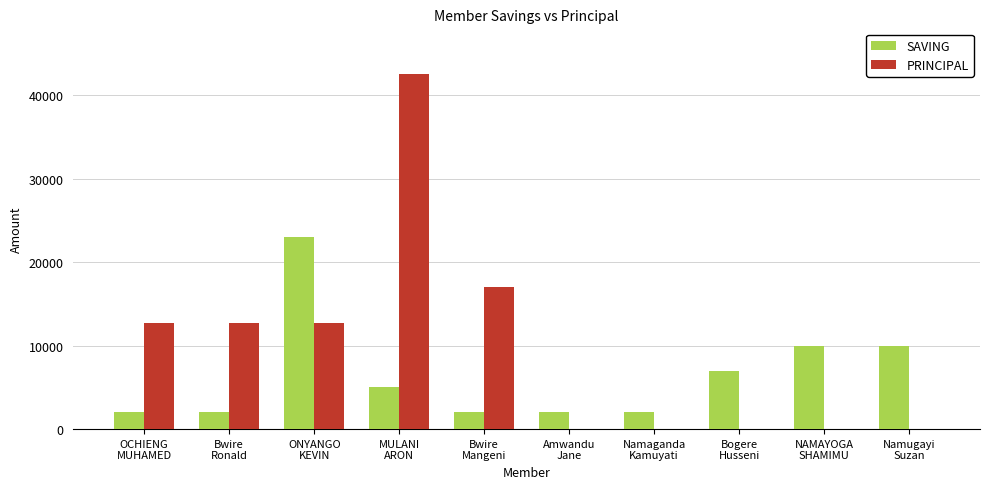

What is the sum of all SAVING values?

65000